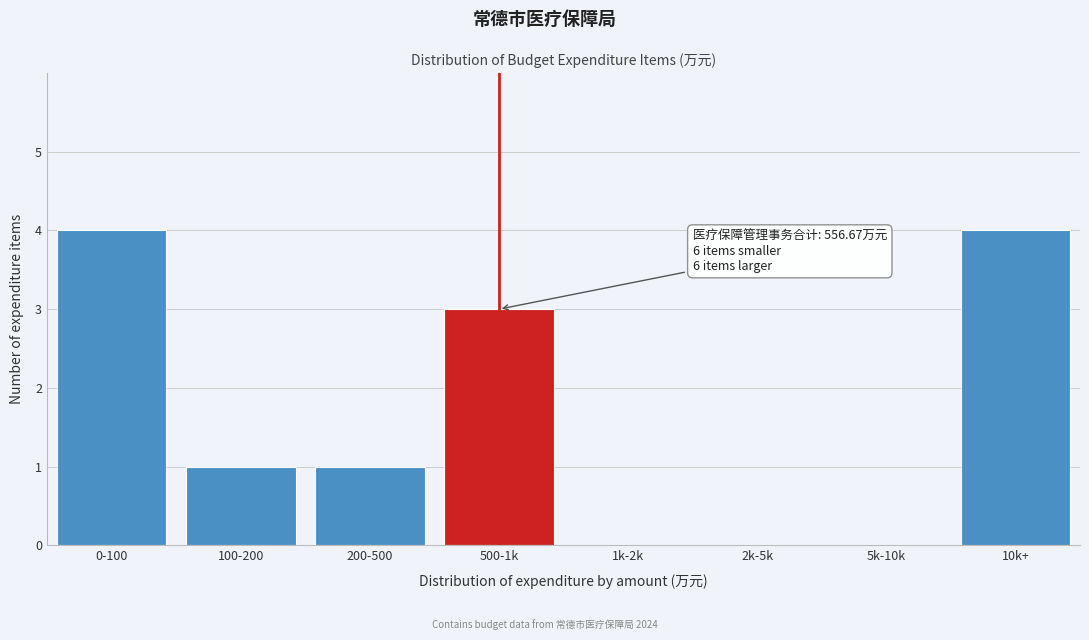

Reading left to right, what are all the values shown in this chart?

0-100=4	100-200=1	200-500=1	500-1k=3	1k-2k=0	2k-5k=0	5k-10k=0	10k+=4